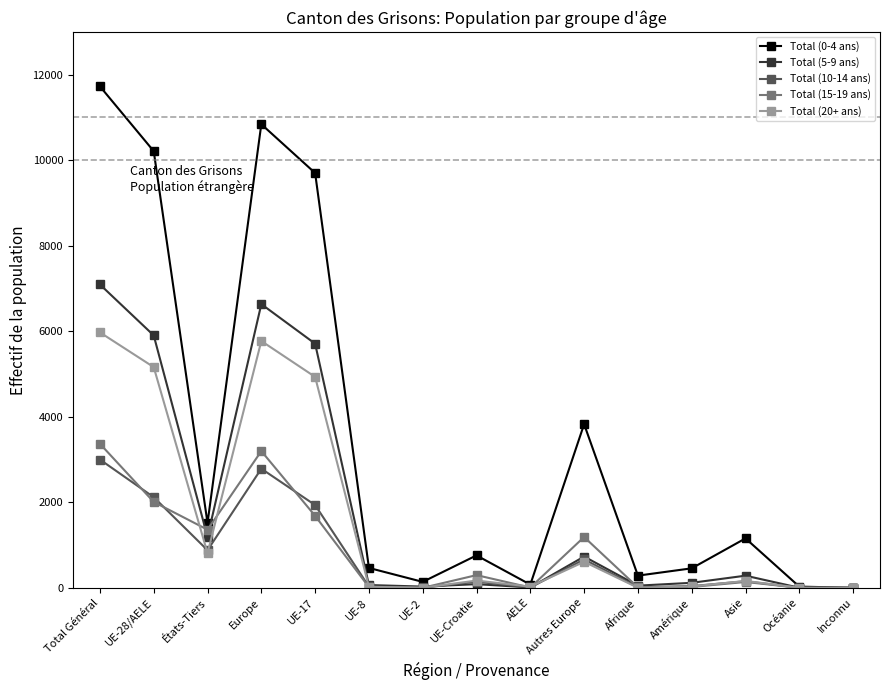

True or false: Total (5-9 ans) has a value of 3121 at UE-28/AELE.

False